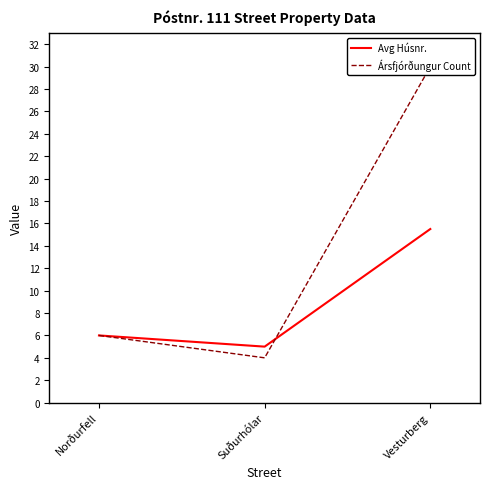

Does the chart display data point markers on the line(s)?

No